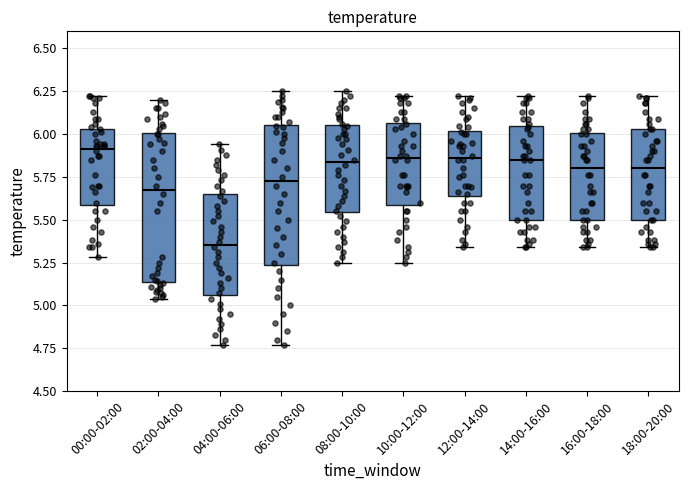

Where is the lower edge of the box for 14:00-16:00 on the y-axis? The values are not printed on the chart, so give them approximately, as read against the axis.

5.50